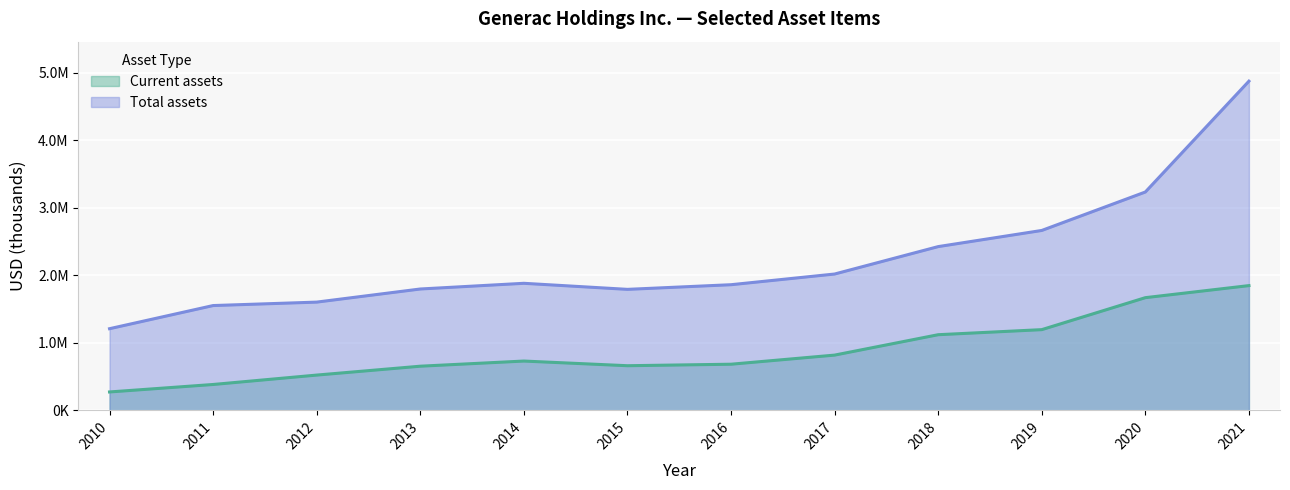

True or false: Current assets and Total assets intersect in this chart.

False